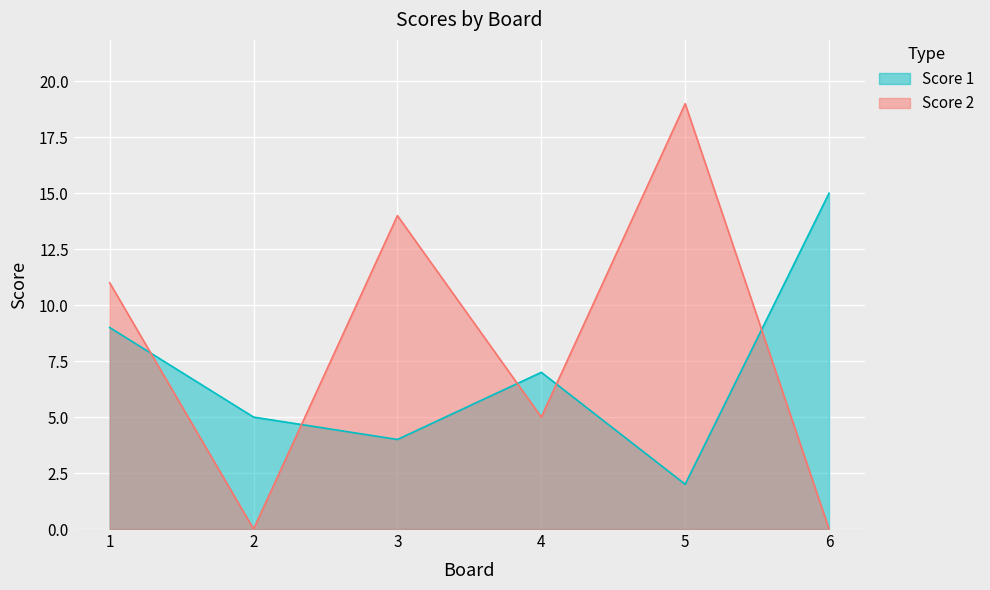

How many times do Score 1 and Score 2 cross each other?

5